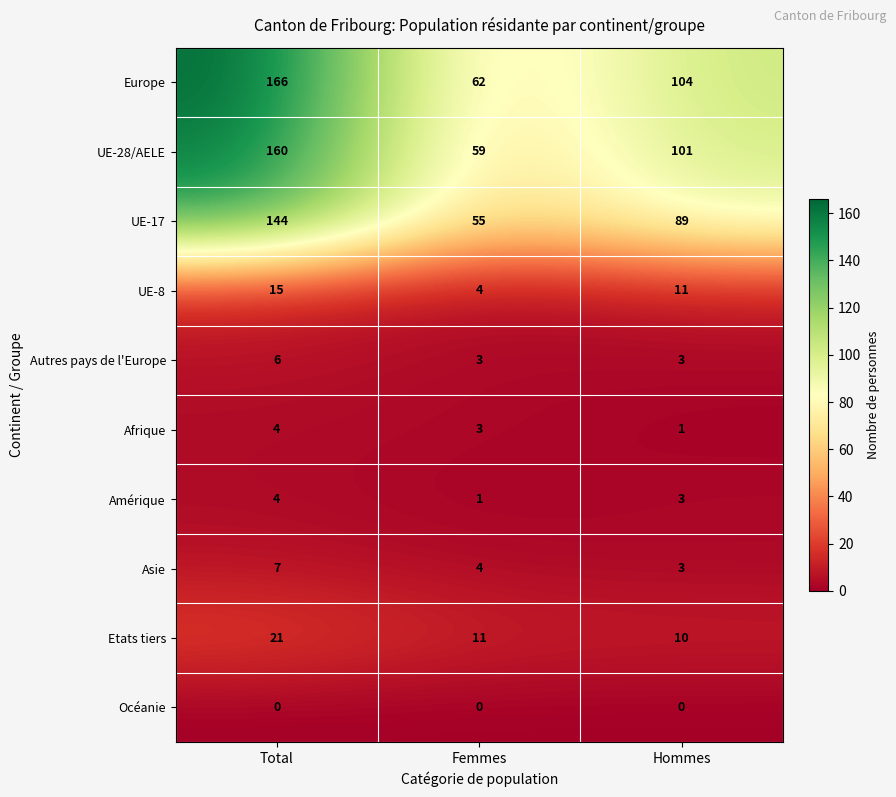

At which category does the chart reach its peak across all series?

Total